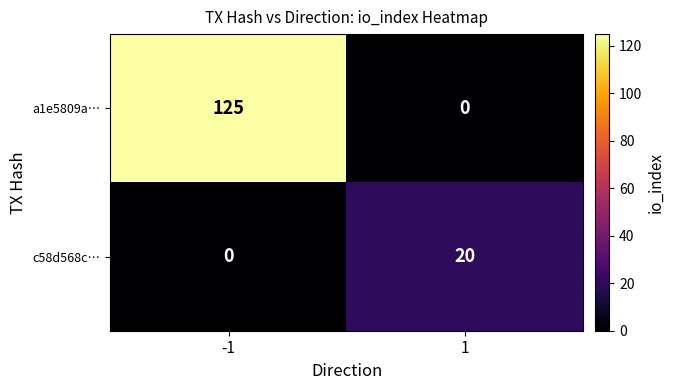

Reading left to right, transcribe all the data shown in this chart.

a1e5809a…: -1=125	1=0
c58d568c…: -1=0	1=20